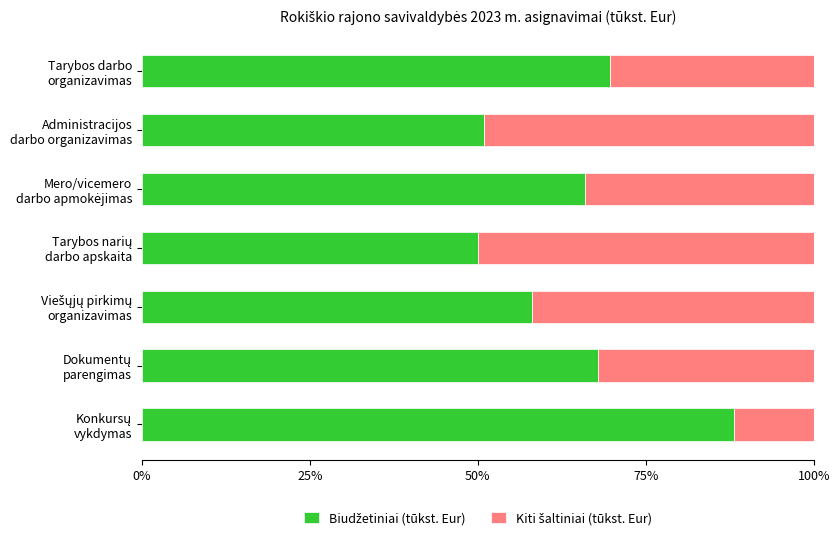

Reading left to right, what are all the values shown in this chart?

Biudžetiniai (tūkst. Eur): 69.7	50.9	65.9	50.0	58.1	67.9	88.1
Kiti šaltiniai (tūkst. Eur): 30.3	49.1	34.1	50.0	41.9	32.1	11.9